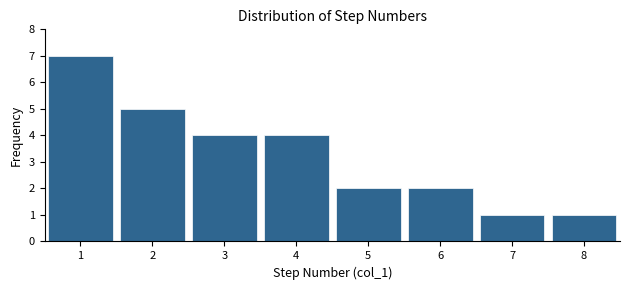

Which range on the x-axis has the tallest bar?

0.5 to 1.5